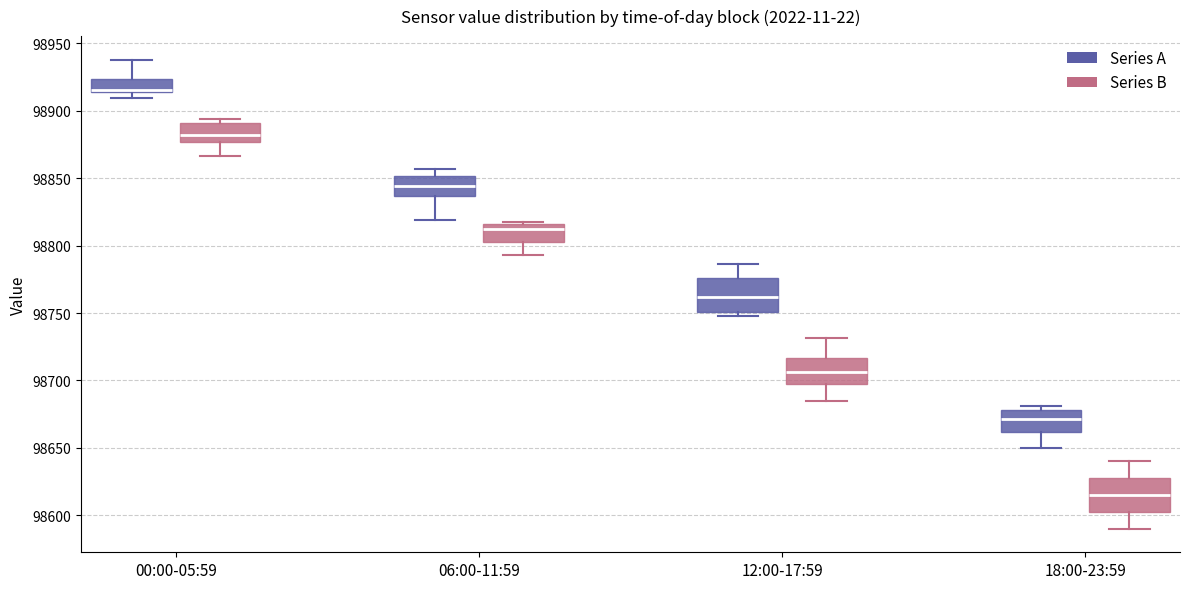

Reading left to right, read every box against the y-axis: the position of its median line, the range the box covers, and the ends of its whiskers. The values are not printed on the chart, so give them approximately, as read against the axis.

00:00-05:59 (Series A): median 98915 (drawn on the box's lower edge), box 98915 to 98925, whiskers 98910 to 98940
00:00-05:59 (Series B): median 98880, box 98875 to 98890, whiskers 98865 to 98895
06:00-11:59 (Series A): median 98845, box 98835 to 98850, whiskers 98820 to 98855
06:00-11:59 (Series B): median 98810, box 98805 to 98815, whiskers 98795 to 98820
12:00-17:59 (Series A): median 98760, box 98750 to 98775, whiskers 98750 (just below the box's lower edge) to 98785
12:00-17:59 (Series B): median 98705, box 98700 to 98715, whiskers 98685 to 98730
18:00-23:59 (Series A): median 98670, box 98660 to 98680, whiskers 98650 to 98680 (just above the box's upper edge)
18:00-23:59 (Series B): median 98615, box 98605 to 98630, whiskers 98590 to 98640